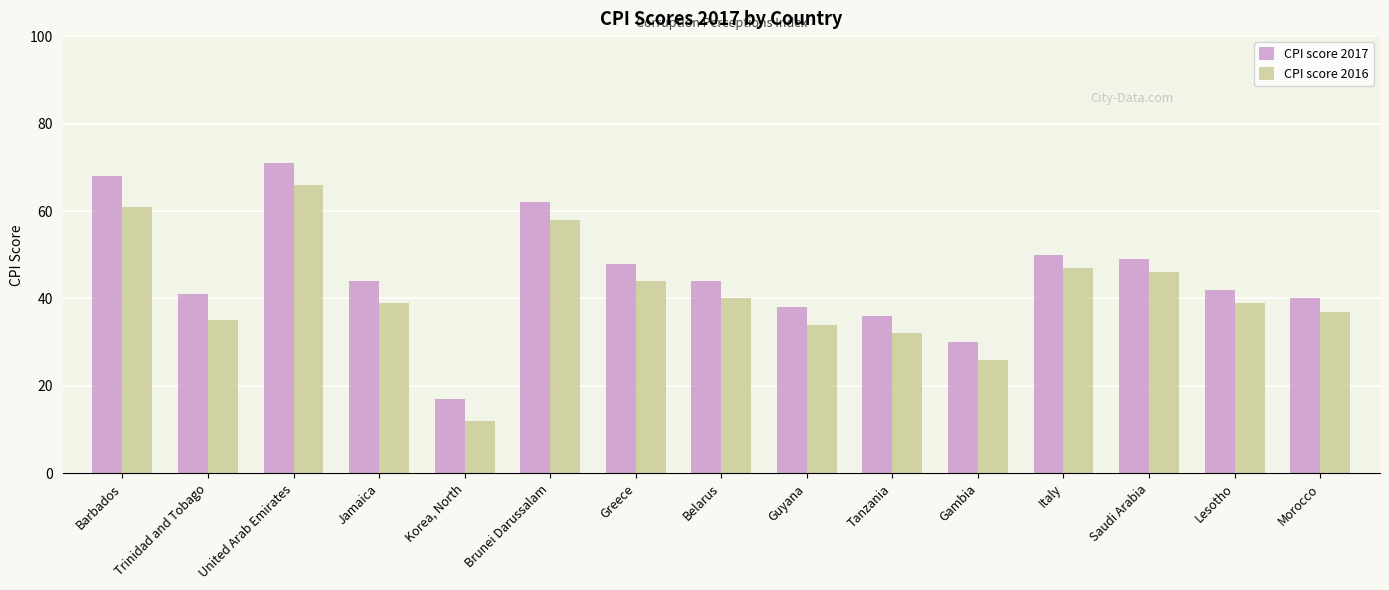

What is the sum of the CPI score 2017 values at United Arab Emirates and Jamaica?

115